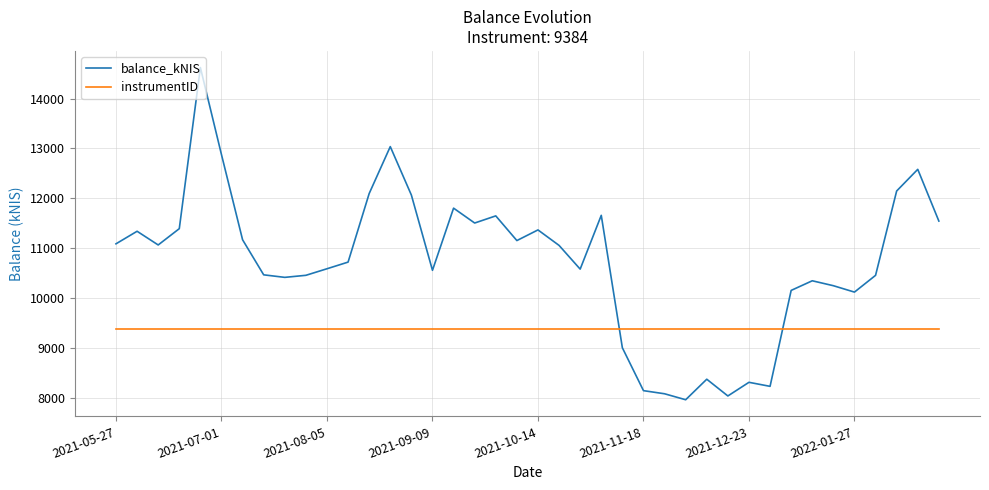

What is the lowest value of the instrumentID series?

9384.0